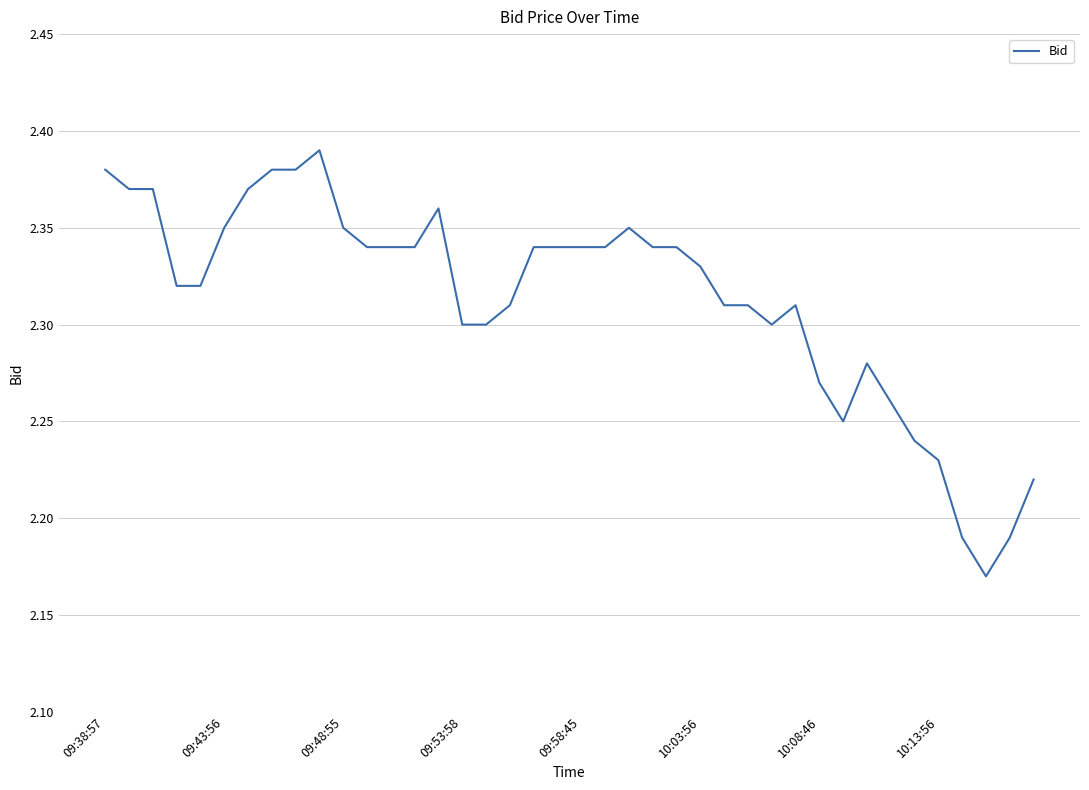

At which category does the data reach its first local peak?

9